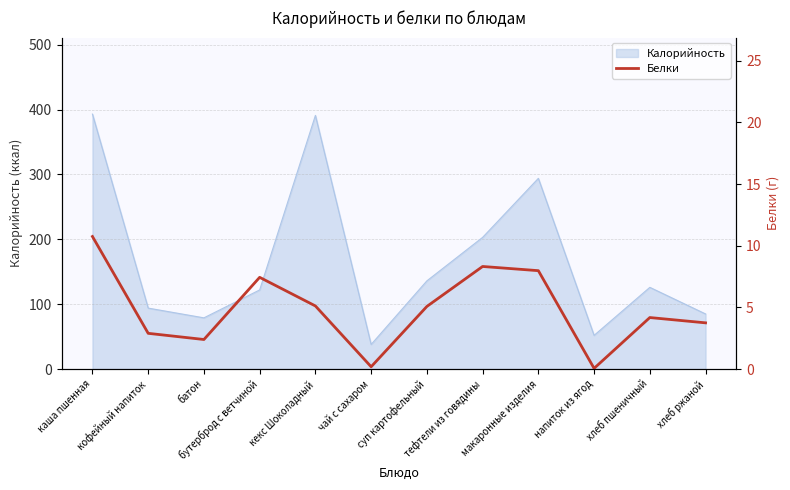

The chart shows a value of 5.1 at суп картофельный. True or false?

True